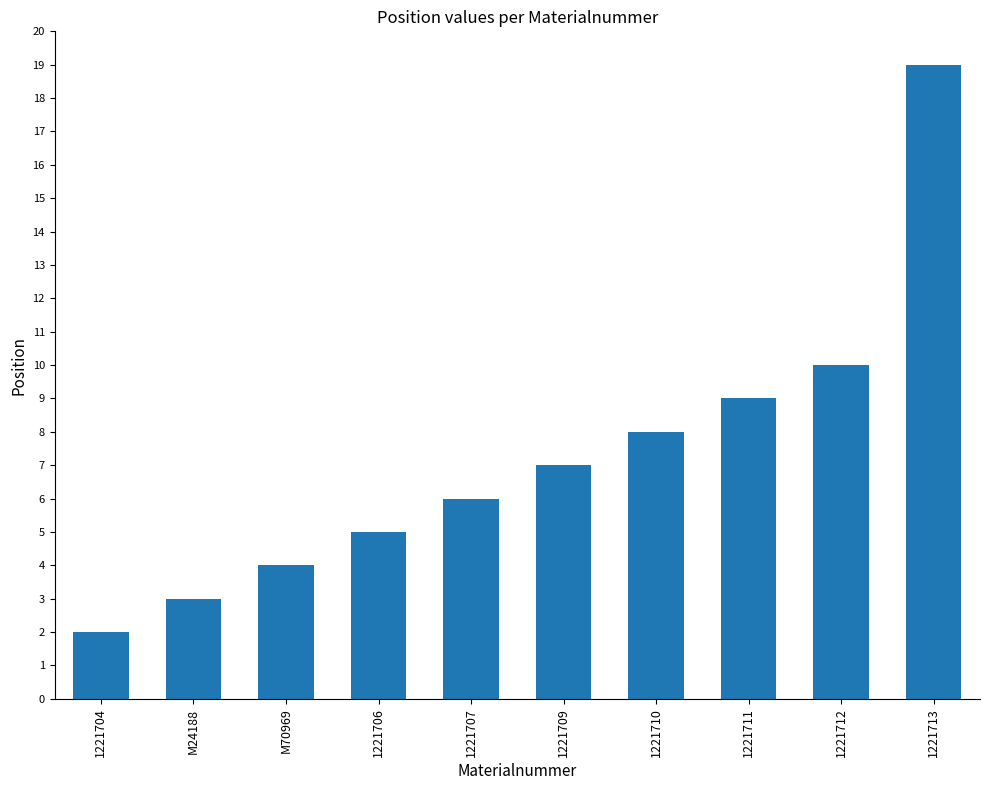

What is the label of the 5th bar from the right?

1221709